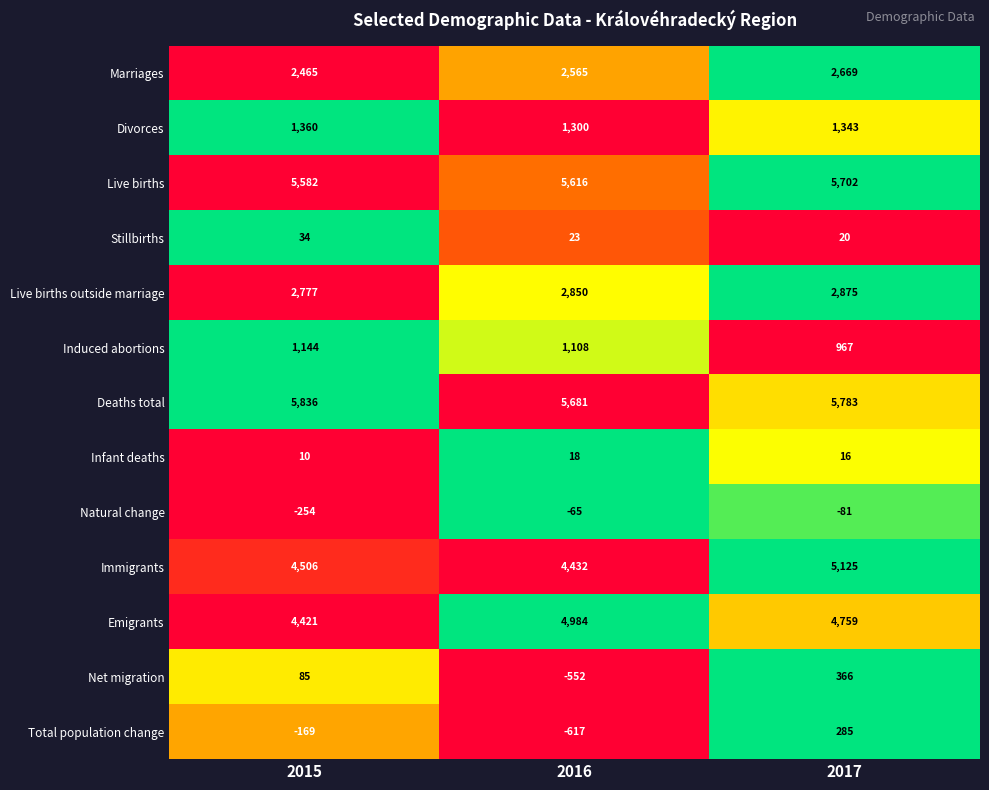

What is the difference between the Net migration values at 2015 and 2016?

637